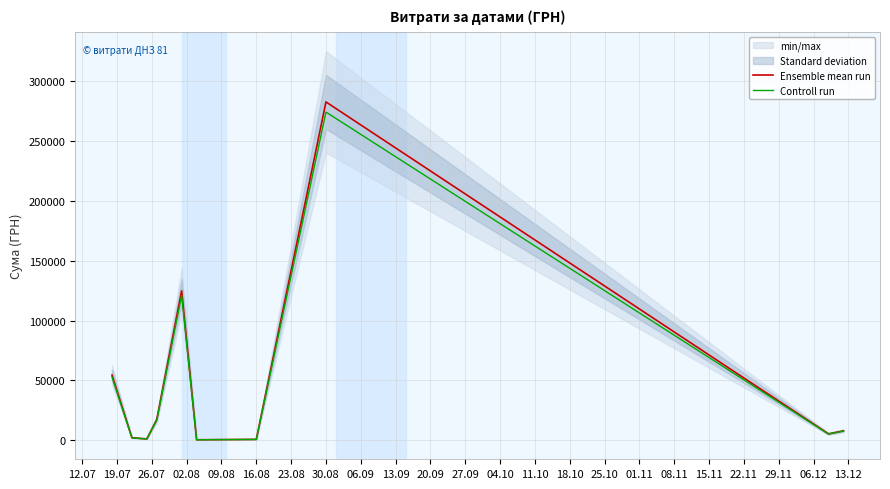

The value of Ensemble mean run at 30.08 is 282495.1. True or false?

True